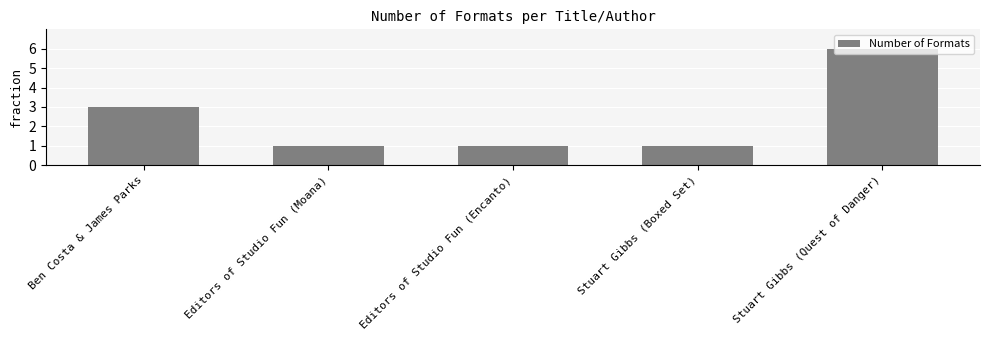

Read the value at Editors of Studio Fun (Encanto).

1